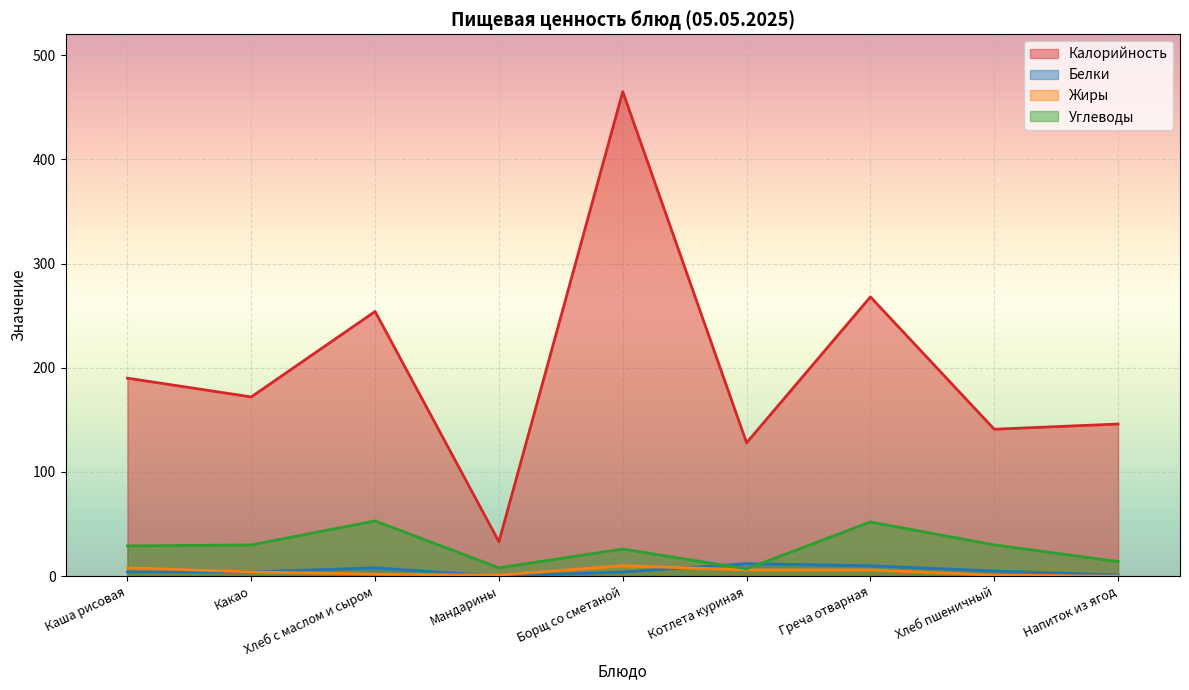

What position from the right is Мандарины?

6